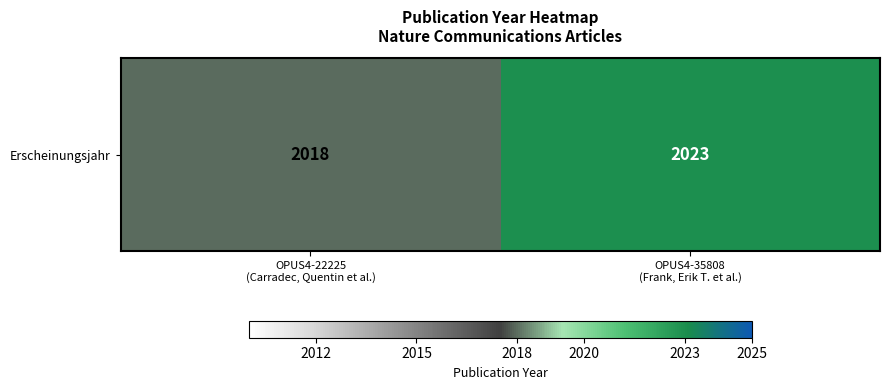

Between OPUS4-35808
(Frank, Erik T. et al.) and OPUS4-22225
(Carradec, Quentin et al.), which is larger?

OPUS4-35808
(Frank, Erik T. et al.)